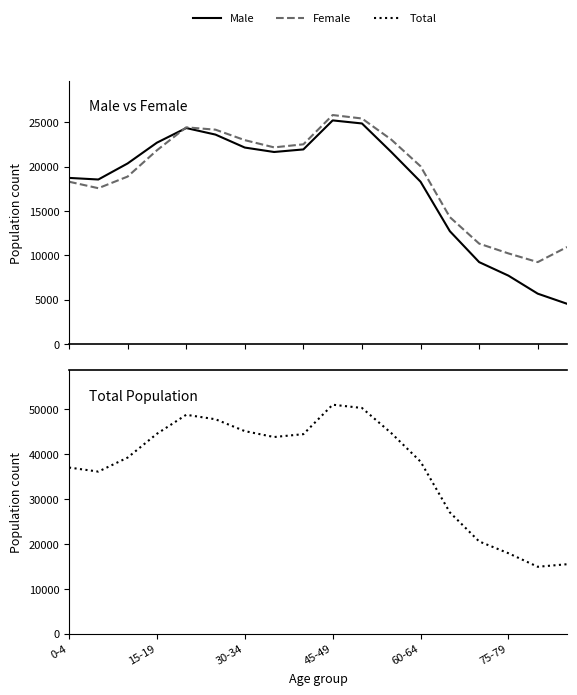

What is the difference between the maximum and minimum values in the Female series?

16575